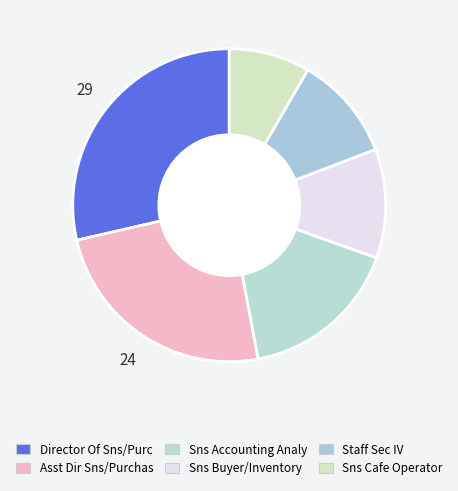

To the nearest percent, what portion does Director Of Sns/Purc represent?

29%